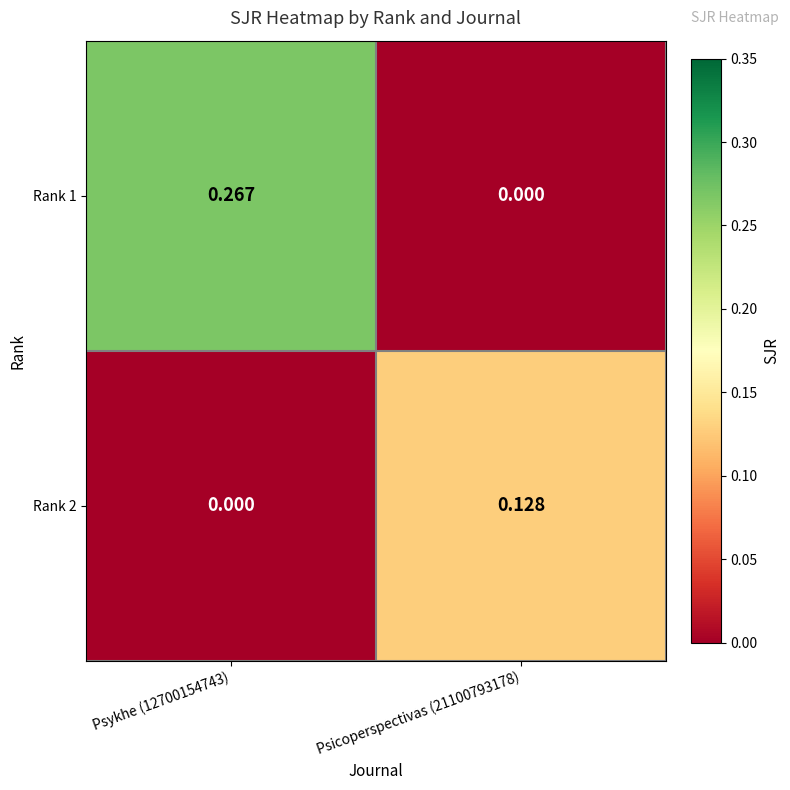

Is the value of Rank 1 at Psykhe (12700154743) greater than the value of Rank 2 at Psykhe (12700154743)?

Yes